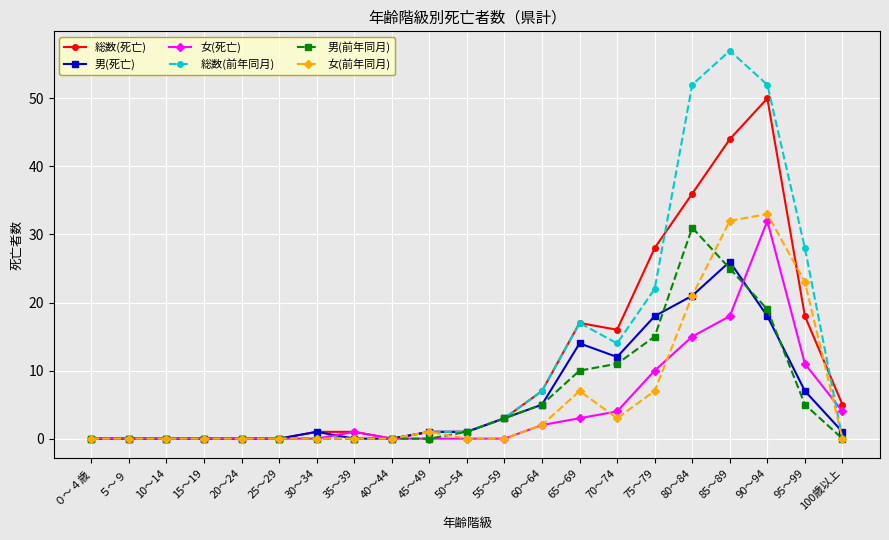

True or false: 総数(前年同月) and 女(死亡) cross at least once.

True